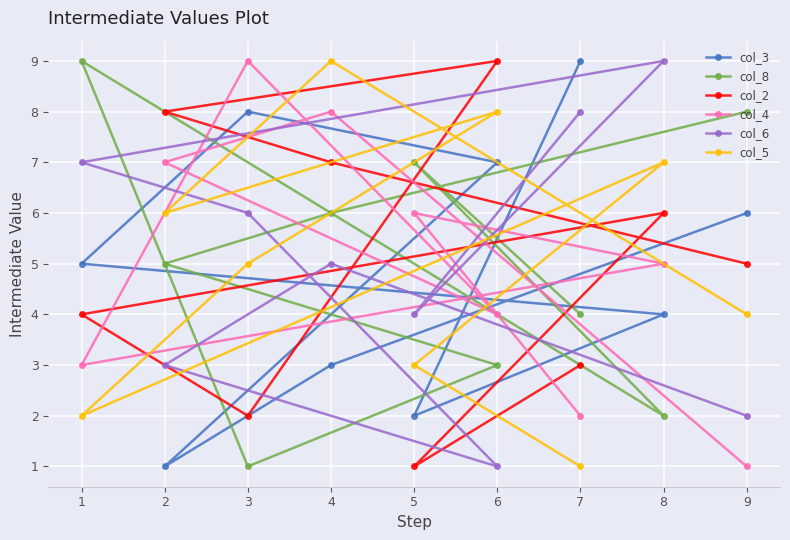

What is the spread (max minus min) of values at 8?

7